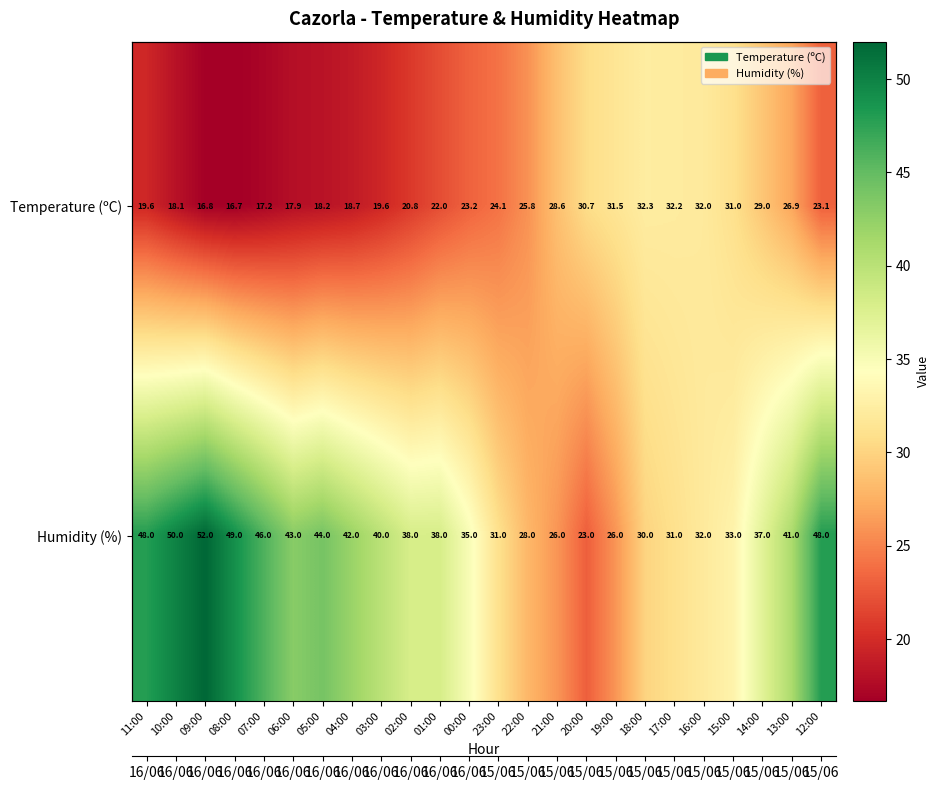

At how many categories does at least one series exceed 32?

18